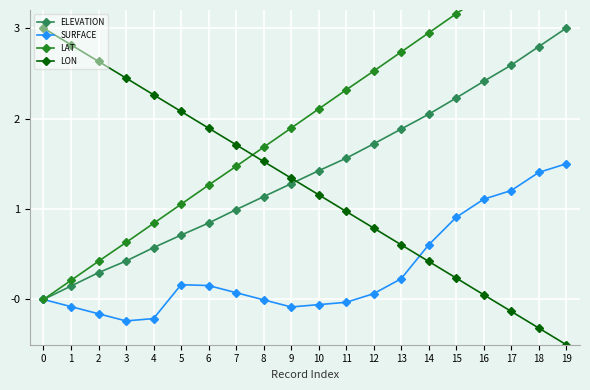

Does the chart display data point markers on the line(s)?

Yes